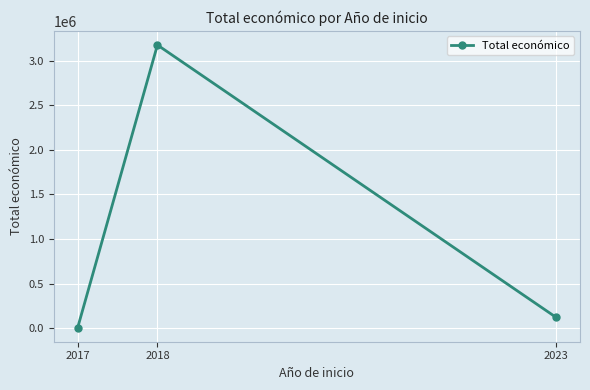

Which category has the lowest value across all series?

2017